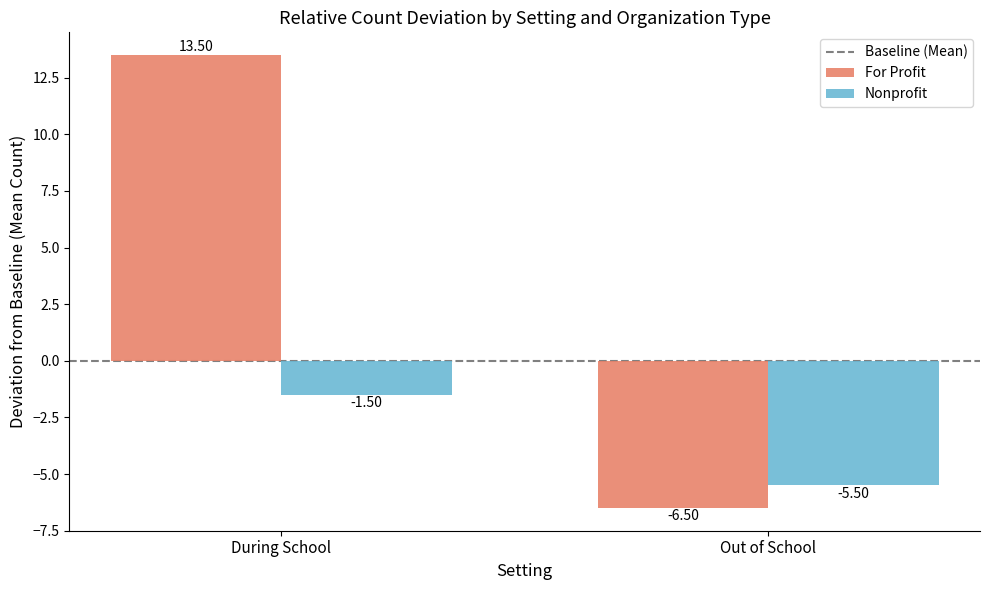

What is the difference between the Nonprofit values at Out of School and During School?

4.0